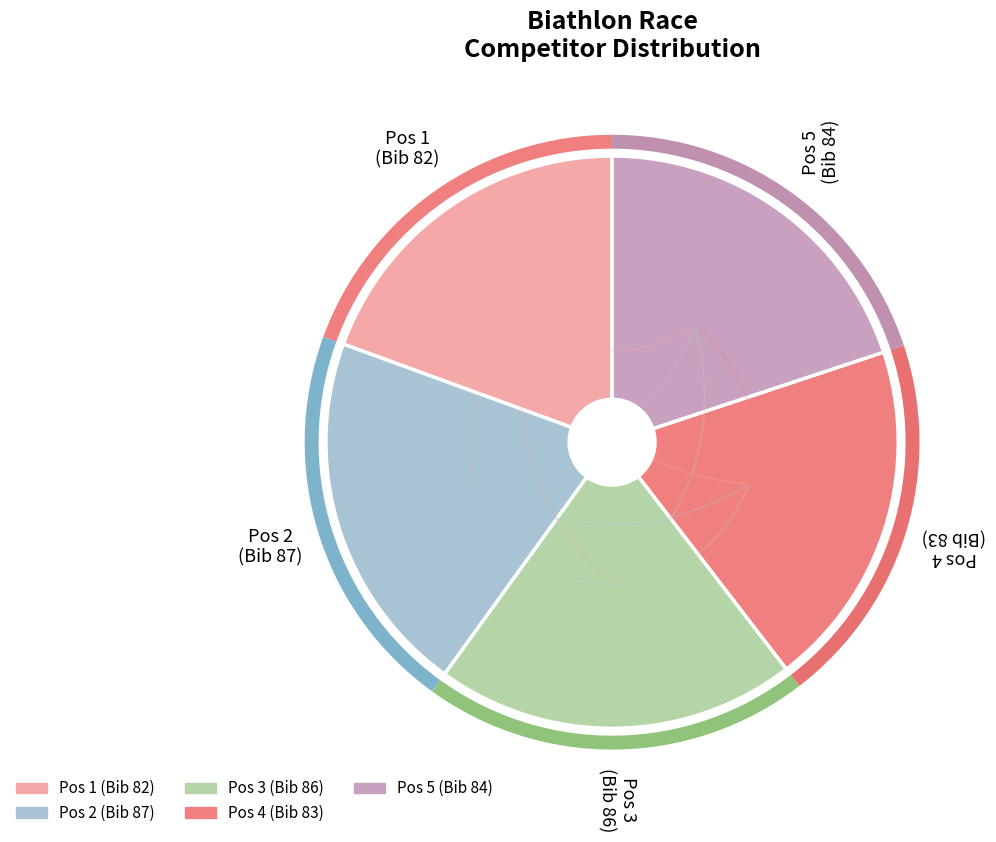

Is there any slice that represents more than half of the pie?

No